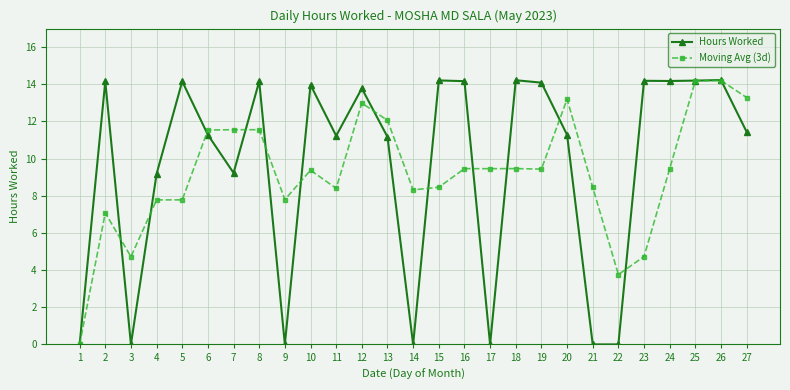

True or false: Hours Worked has more than 1 points higher than both neighbors.

True